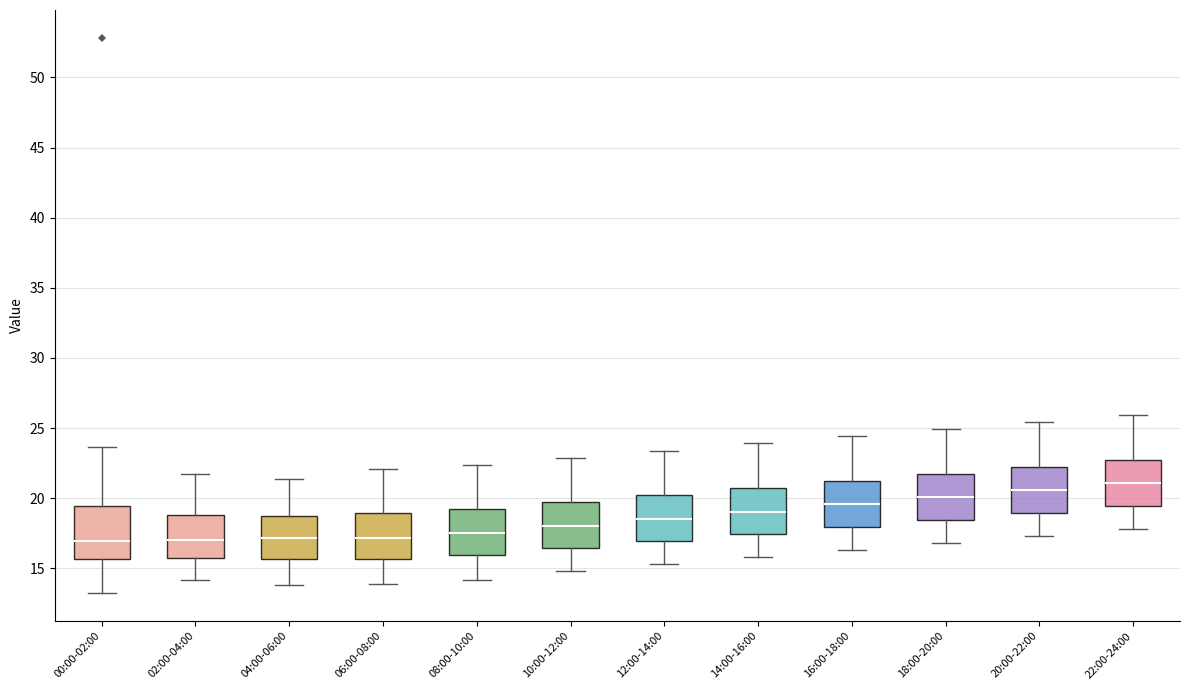

Reading left to right, read every box against the y-axis: the position of its median line, the range the box covers, and the ends of its whiskers. The values are not printed on the chart, so give them approximately, as read against the axis.

00:00-02:00: median 17.0, box 15.5 to 19.5, whiskers 13.0 to 23.5
02:00-04:00: median 17.0, box 15.5 to 19.0, whiskers 14.0 to 21.5
04:00-06:00: median 17.0, box 15.5 to 18.5, whiskers 14.0 to 21.5
06:00-08:00: median 17.0, box 15.5 to 19.0, whiskers 14.0 to 22.0
08:00-10:00: median 17.5, box 16.0 to 19.5, whiskers 14.0 to 22.5
10:00-12:00: median 18.0, box 16.5 to 20.0, whiskers 15.0 to 23.0
12:00-14:00: median 18.5, box 17.0 to 20.5, whiskers 15.5 to 23.5
14:00-16:00: median 19.0, box 17.5 to 21.0, whiskers 16.0 to 24.0
16:00-18:00: median 19.5, box 18.0 to 21.5, whiskers 16.5 to 24.5
18:00-20:00: median 20.0, box 18.5 to 22.0, whiskers 17.0 to 25.0
20:00-22:00: median 20.5, box 19.0 to 22.5, whiskers 17.5 to 25.5
22:00-24:00: median 21.0, box 19.5 to 23.0, whiskers 18.0 to 26.0